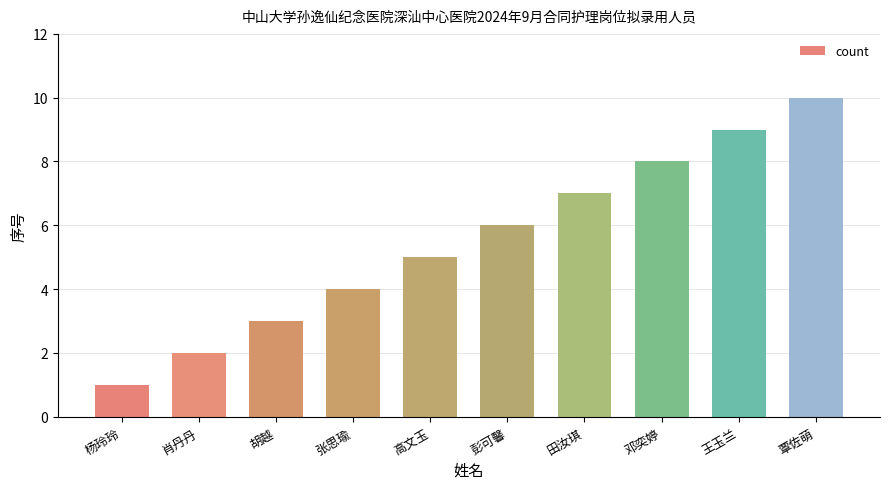

What is the value of the 3rd bar from the left?

3